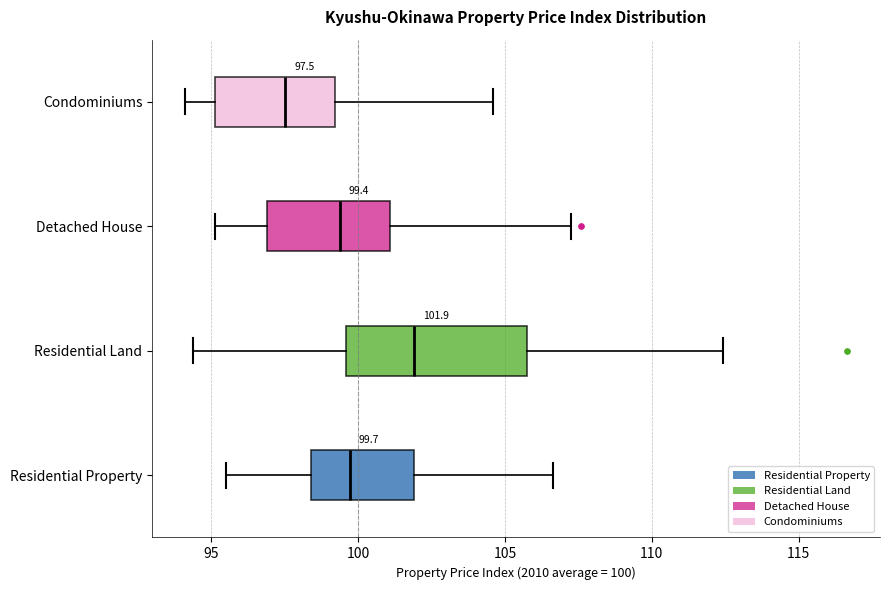

Which box is the widest, from its left edge to its right edge?

Residential Land